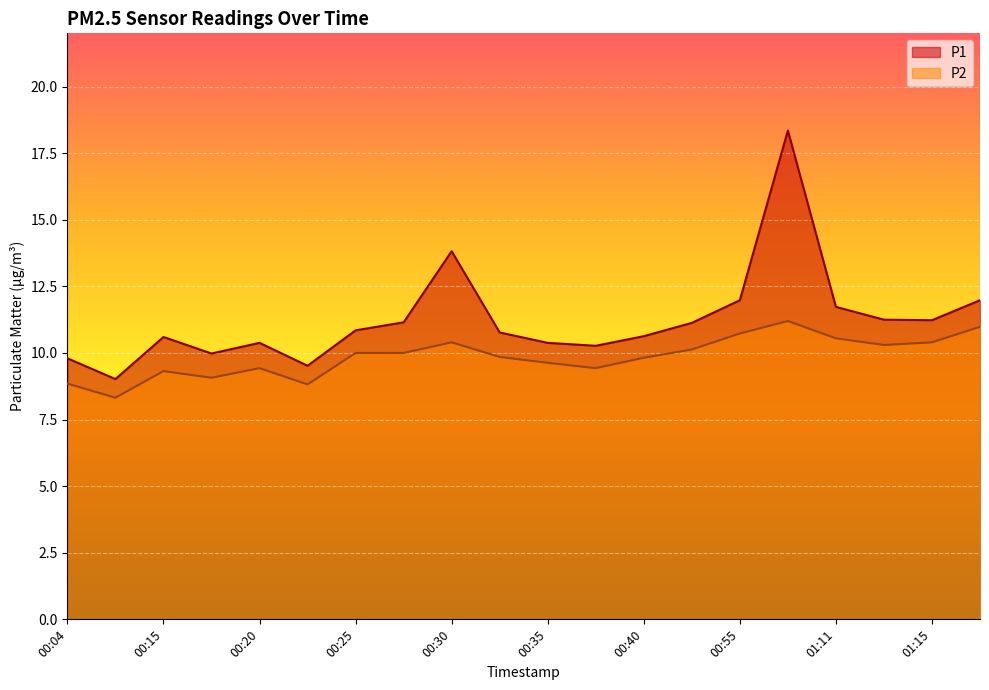

How many lines are shown in the chart?

2